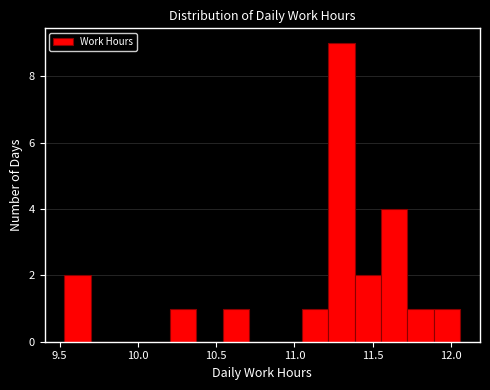

Read against the x-axis, roughly where is the centre of the tallest bar?

11.30